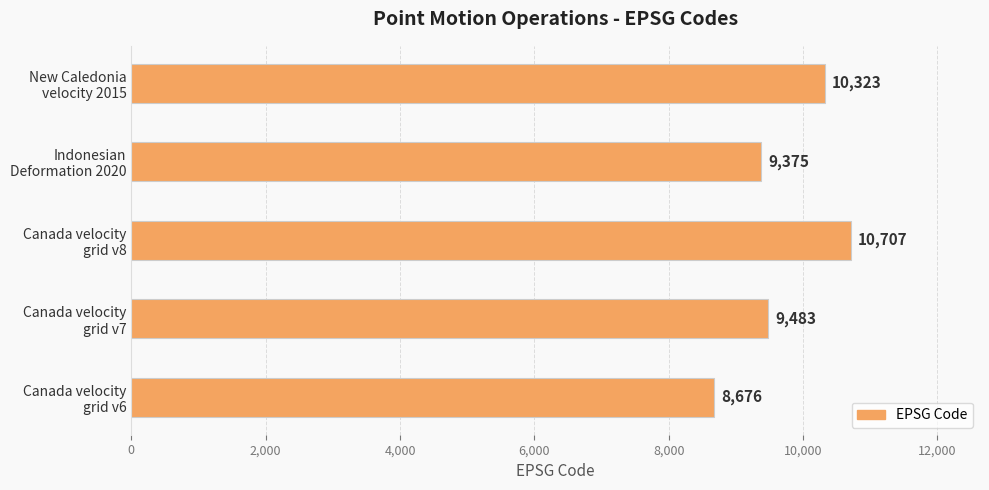

What is the difference between the maximum and second lowest values?

1332